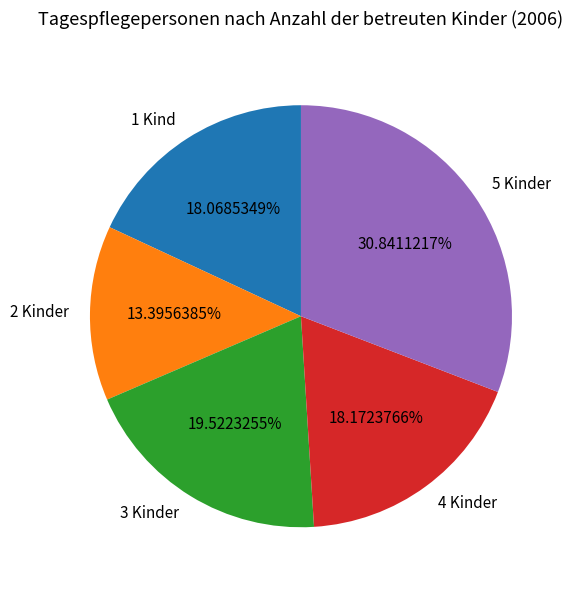

To the nearest percent, what percentage of the pie is 4 Kinder?

18%